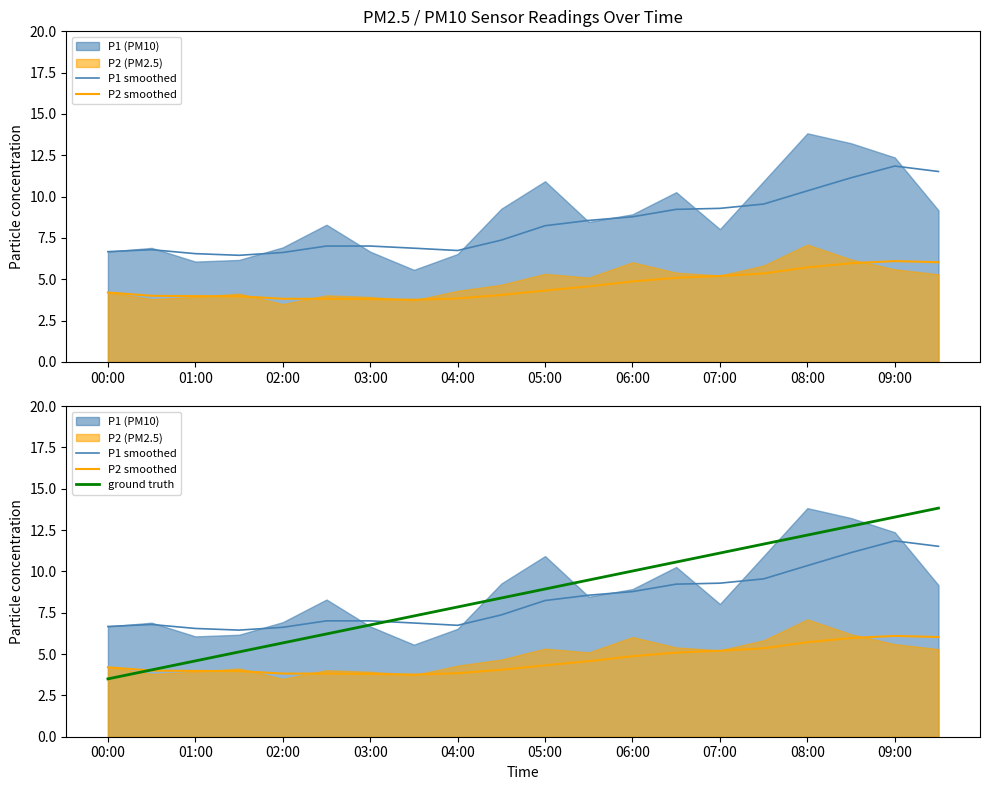

True or false: P2 smoothed and P1 smoothed cross at least once.

False